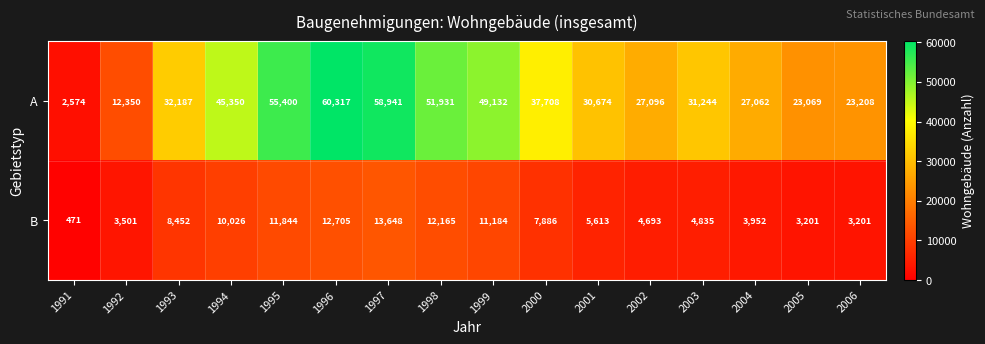

At which label does B first exceed 7886?

1993